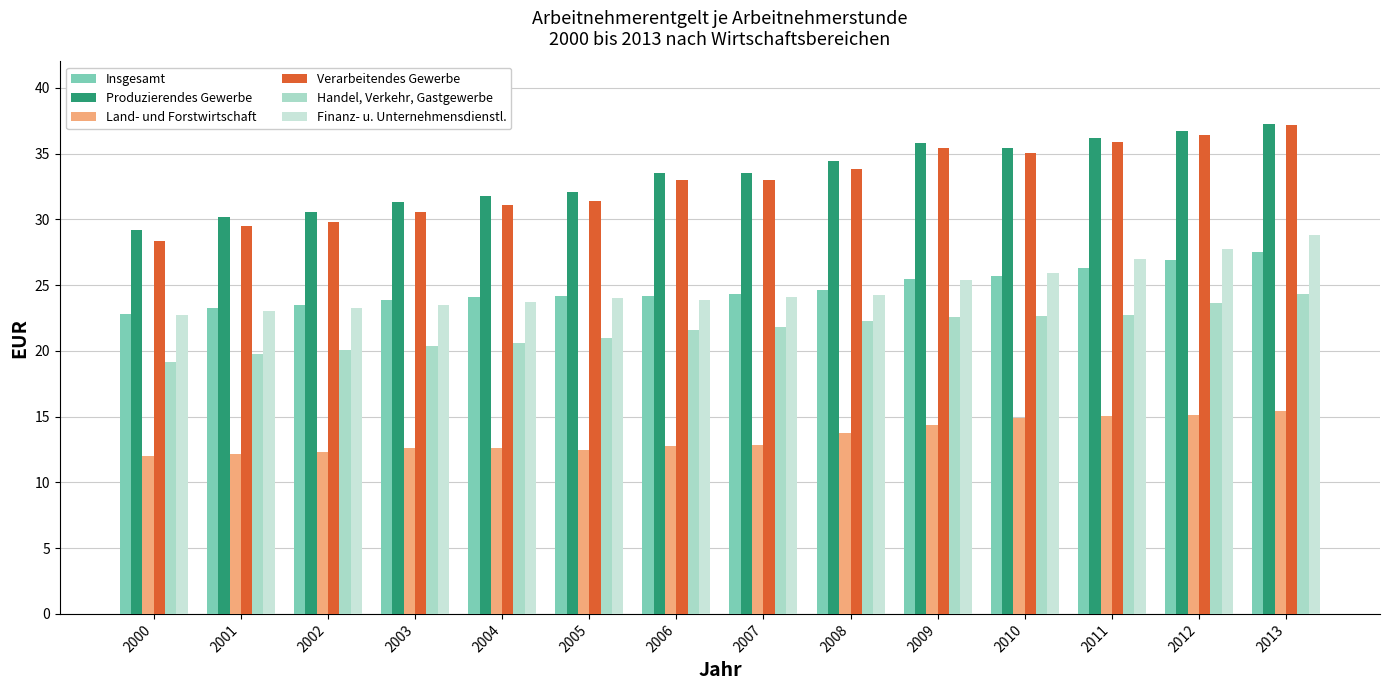

At which category is the sum across all series the highest?

2013